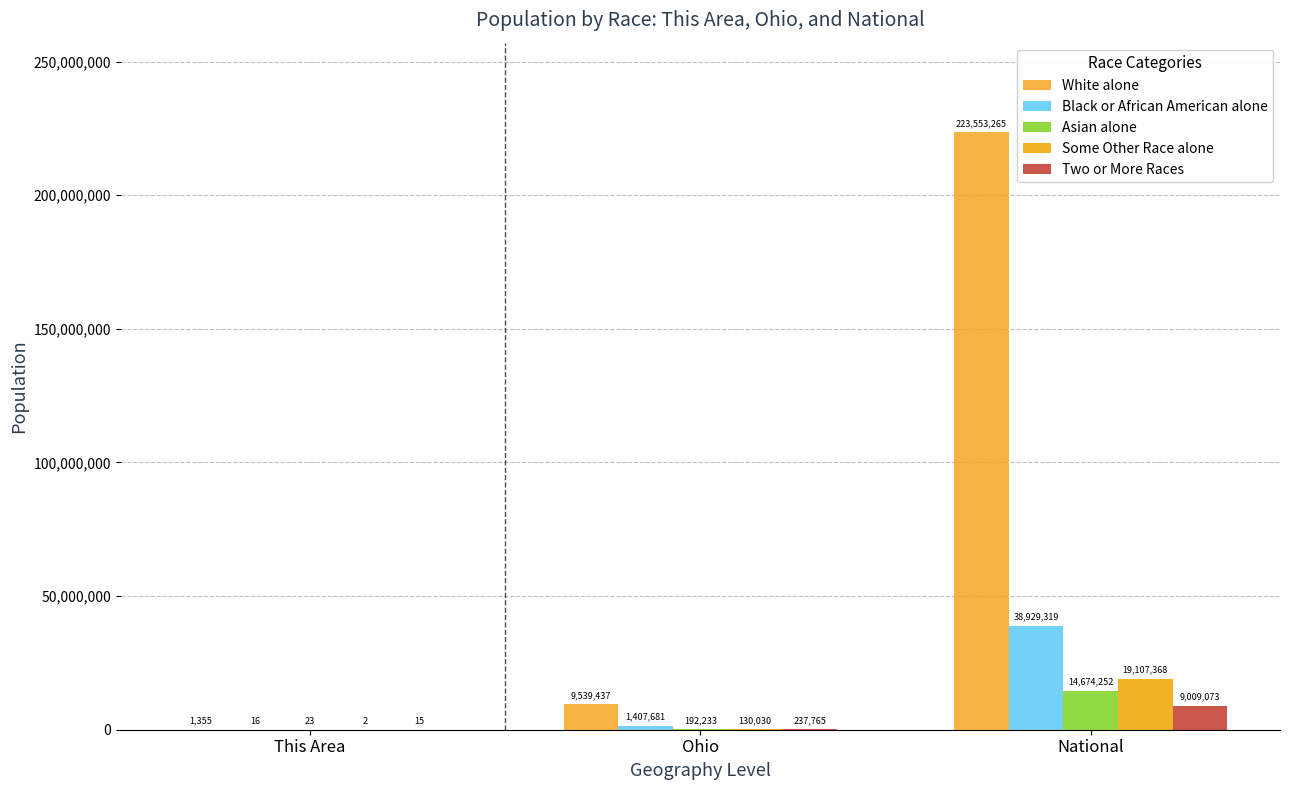

At how many categories does at least one series exceed 179829327?

1